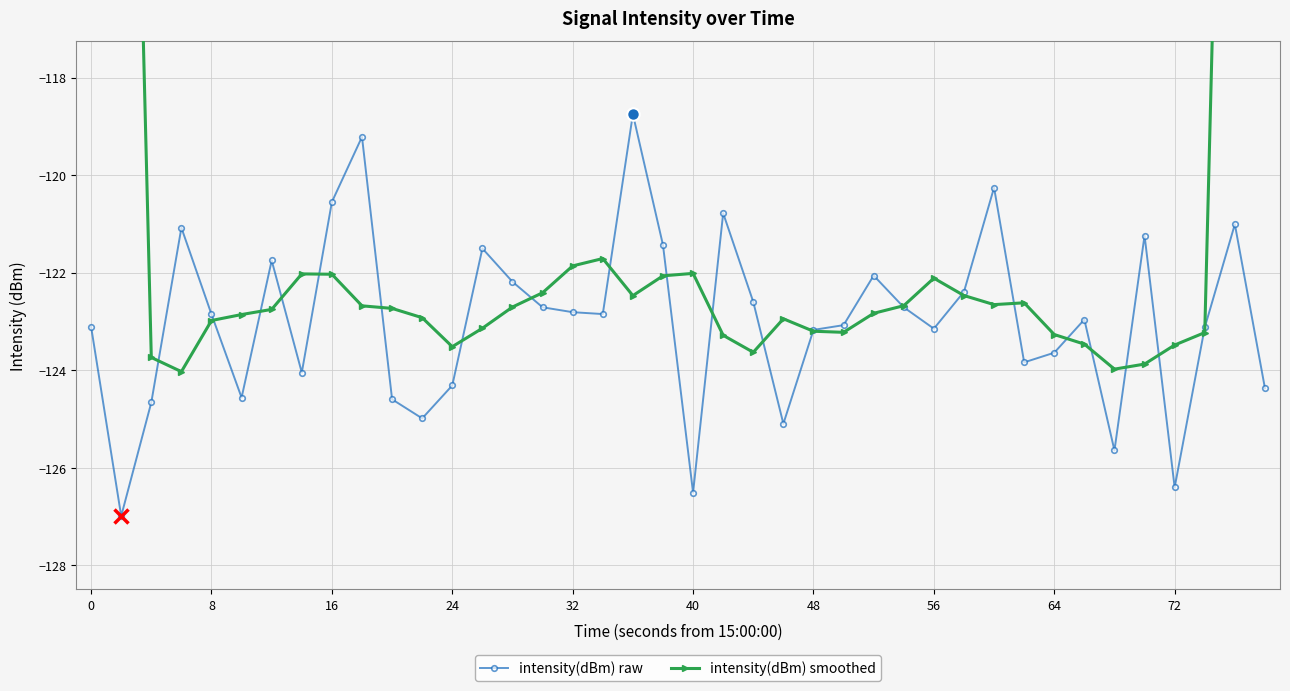

How many intersections are there between intensity(dBm) raw and intensity(dBm) smoothed?

22